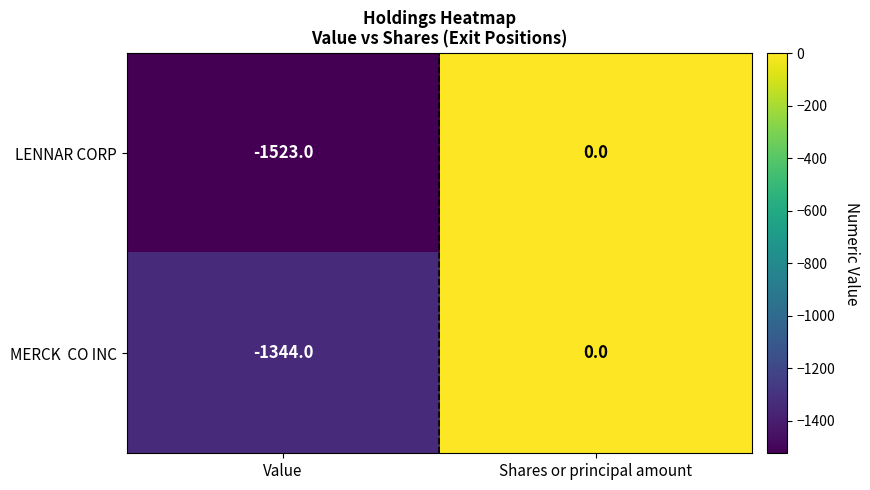

At which category does the chart reach its minimum across all series?

Value